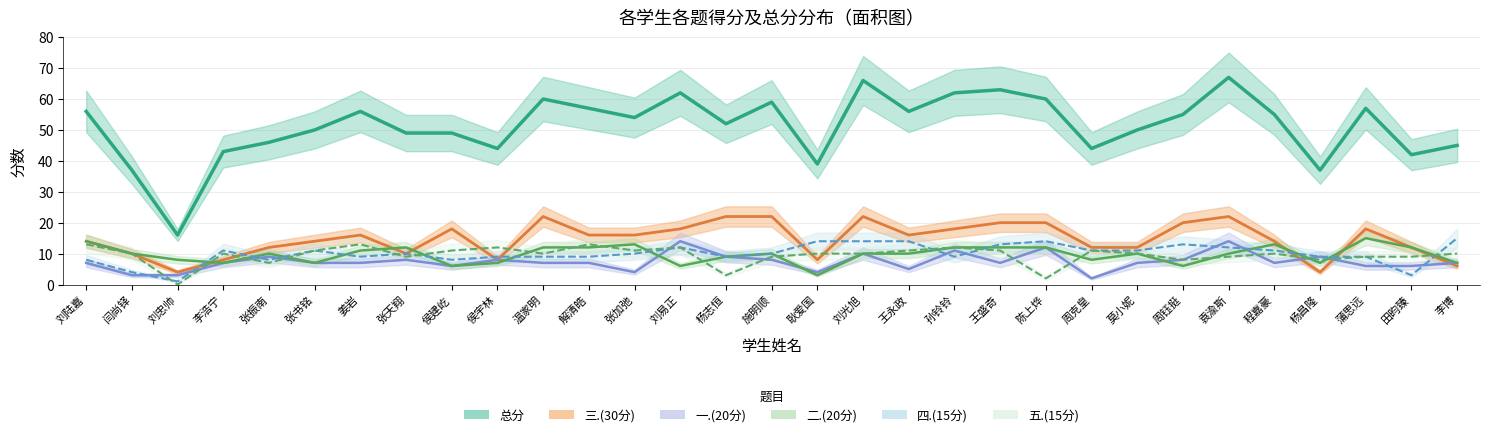

Reading left to right, transcribe all the data shown in this chart.

总分: 刘陆嘉=56	闫尚铎=37	刘忠帅=16	李浩宁=43	张振南=46	张书铭=50	姜岩=56	张天翔=49	侯建屹=49	侯宇林=44	温家明=60	解清皓=57	张加弛=54	刘易正=62	杨志恒=52	施明顺=59	耿爱国=39	刘光旭=66	王永政=56	孙铃铃=62	王盛奇=63	陈上烨=60	周克皇=44	莫小妮=50	周钰挺=55	袁渝斯=67	程嘉豪=55	杨昌隆=37	蒲思远=57	田昀臻=42	李博=45
三.(30分): 刘陆嘉=14	闫尚铎=10	刘忠帅=4	李浩宁=8	张振南=12	张书铭=14	姜岩=16	张天翔=10	侯建屹=18	侯宇林=8	温家明=22	解清皓=16	张加弛=16	刘易正=18	杨志恒=22	施明顺=22	耿爱国=8	刘光旭=22	王永政=16	孙铃铃=18	王盛奇=20	陈上烨=20	周克皇=12	莫小妮=12	周钰挺=20	袁渝斯=22	程嘉豪=14	杨昌隆=4	蒲思远=18	田昀臻=12	李博=6
一.(20分): 刘陆嘉=7	闫尚铎=3	刘忠帅=3	李浩宁=7	张振南=9	张书铭=7	姜岩=7	张天翔=8	侯建屹=6	侯宇林=8	温家明=7	解清皓=7	张加弛=4	刘易正=14	杨志恒=9	施明顺=8	耿爱国=4	刘光旭=10	王永政=5	孙铃铃=11	王盛奇=7	陈上烨=12	周克皇=2	莫小妮=7	周钰挺=8	袁渝斯=14	程嘉豪=7	杨昌隆=9	蒲思远=6	田昀臻=6	李博=7
二.(20分): 刘陆嘉=14	闫尚铎=10	刘忠帅=8	李浩宁=7	张振南=10	张书铭=7	姜岩=11	张天翔=12	侯建屹=6	侯宇林=7	温家明=12	解清皓=12	张加弛=13	刘易正=6	杨志恒=9	施明顺=10	耿爱国=3	刘光旭=10	王永政=10	孙铃铃=12	王盛奇=12	陈上烨=12	周克皇=8	莫小妮=10	周钰挺=6	袁渝斯=10	程嘉豪=13	杨昌隆=7	蒲思远=15	田昀臻=12	李博=7
四.(15分): 刘陆嘉=8	闫尚铎=4	刘忠帅=1	李浩宁=11	张振南=8	张书铭=11	姜岩=9	张天翔=10	侯建屹=8	侯宇林=9	温家明=9	解清皓=9	张加弛=10	刘易正=12	杨志恒=9	施明顺=10	耿爱国=14	刘光旭=14	王永政=14	孙铃铃=9	王盛奇=13	陈上烨=14	周克皇=11	莫小妮=11	周钰挺=13	袁渝斯=12	程嘉豪=11	杨昌隆=9	蒲思远=9	田昀臻=3	李博=15
五.(15分): 刘陆嘉=13	闫尚铎=10	刘忠帅=0	李浩宁=10	张振南=7	张书铭=11	姜岩=13	张天翔=9	侯建屹=11	侯宇林=12	温家明=10	解清皓=13	张加弛=11	刘易正=12	杨志恒=3	施明顺=9	耿爱国=10	刘光旭=10	王永政=11	孙铃铃=12	王盛奇=11	陈上烨=2	周克皇=11	莫小妮=10	周钰挺=8	袁渝斯=9	程嘉豪=10	杨昌隆=8	蒲思远=9	田昀臻=9	李博=10